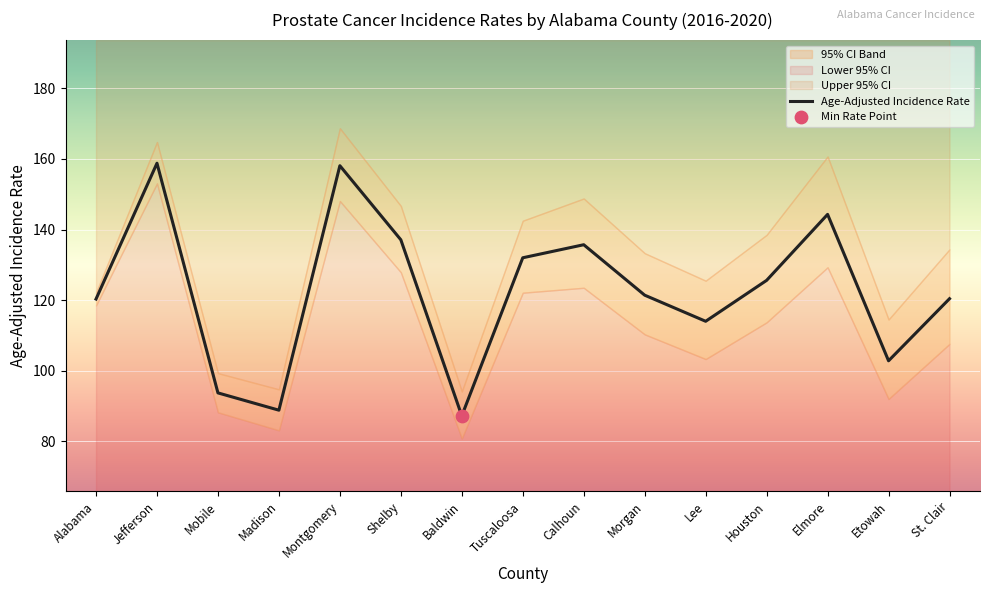

What is the change in value from Calhoun to Houston?

-10.1